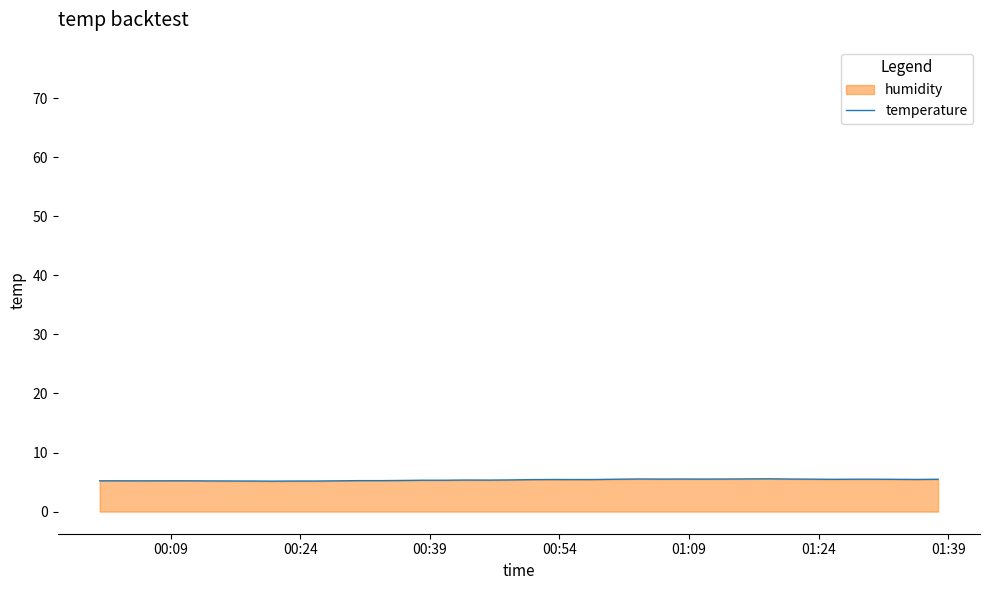

What is the difference between the maximum and minimum values?

0.4